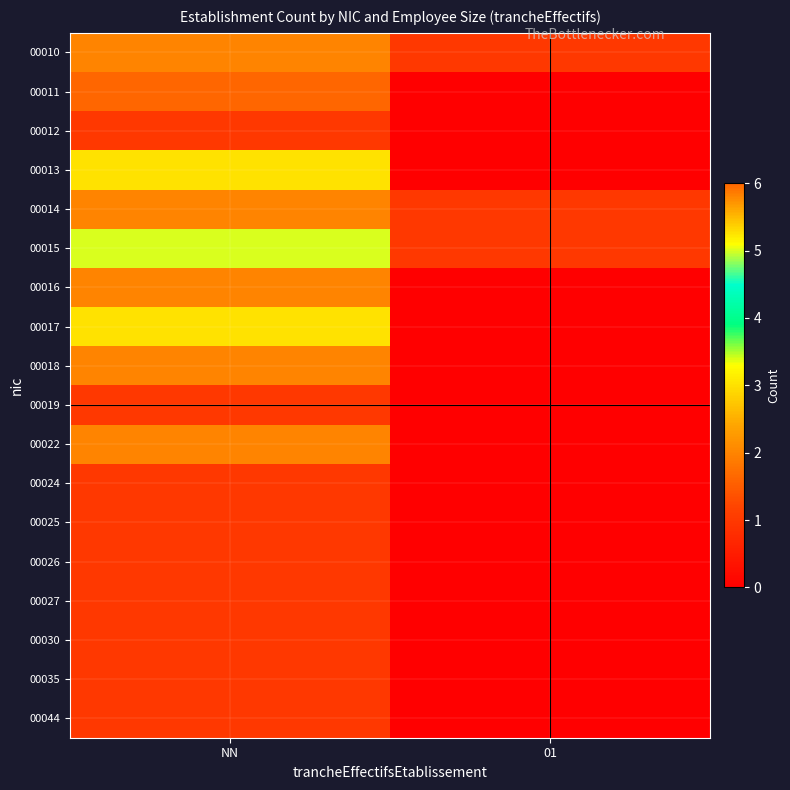

At which category is the sum across all series the highest?

NN